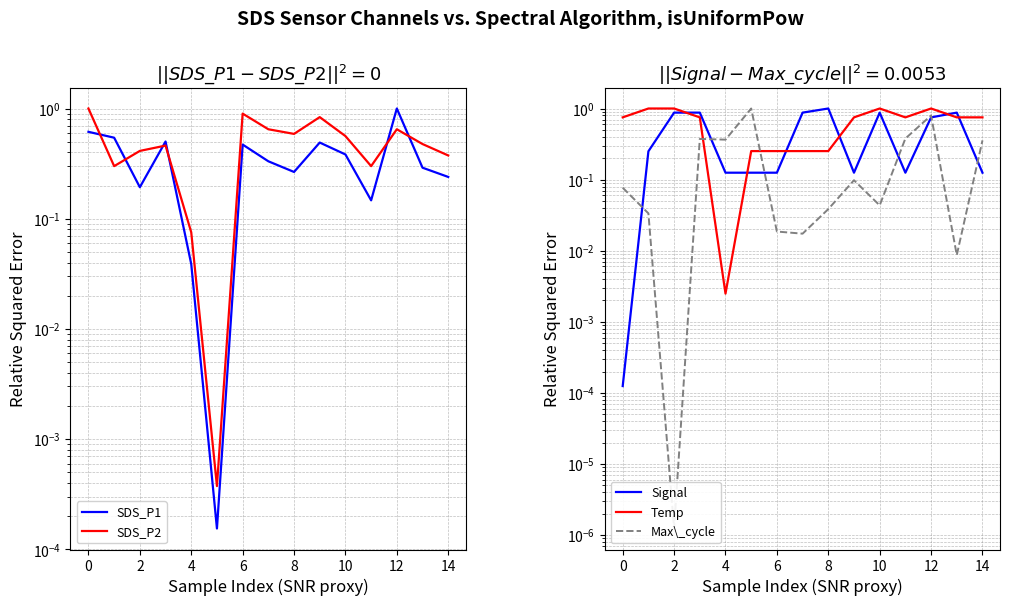

Does the chart display data point markers on the line(s)?

No